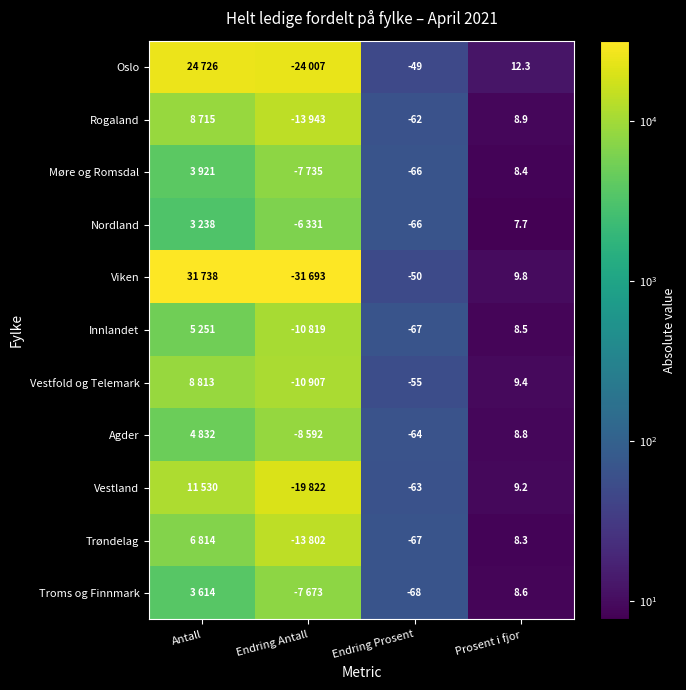

At which category is the sum across all series the highest?

Endring Antall